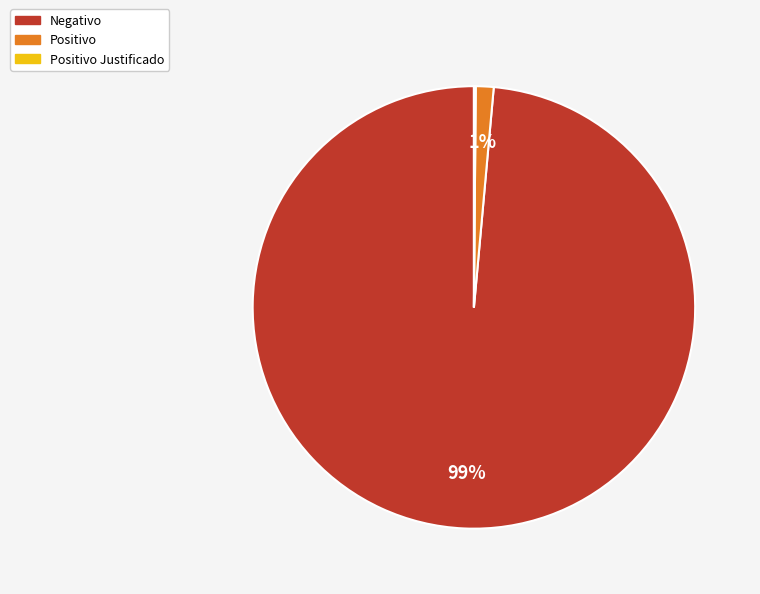

To the nearest percent, what is the average slice percentage?

33%